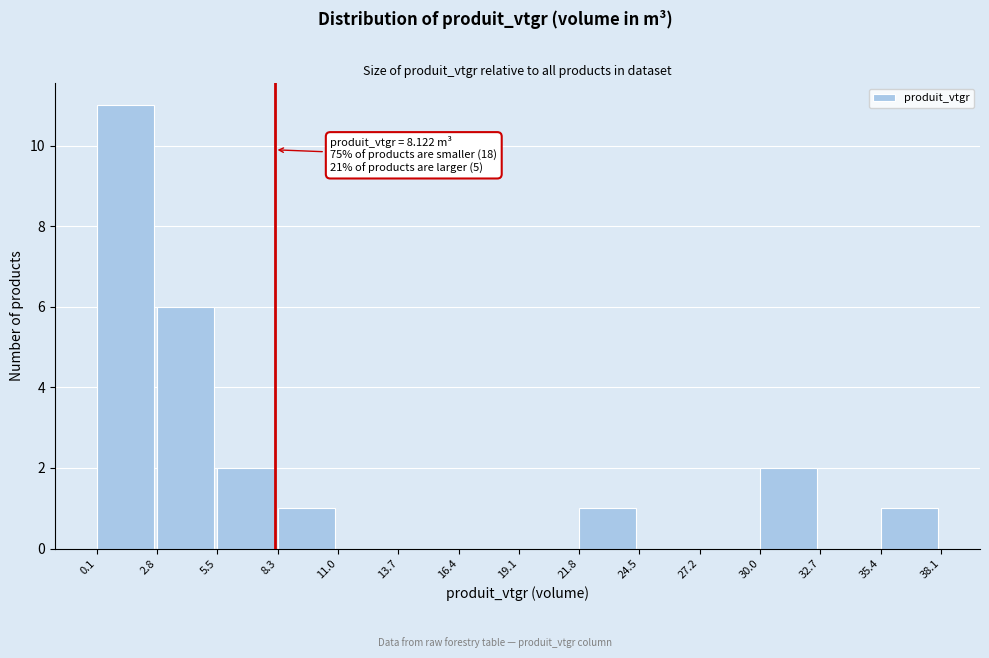

Over which range of the x-axis is the bar tallest?

0.1 to 2.8